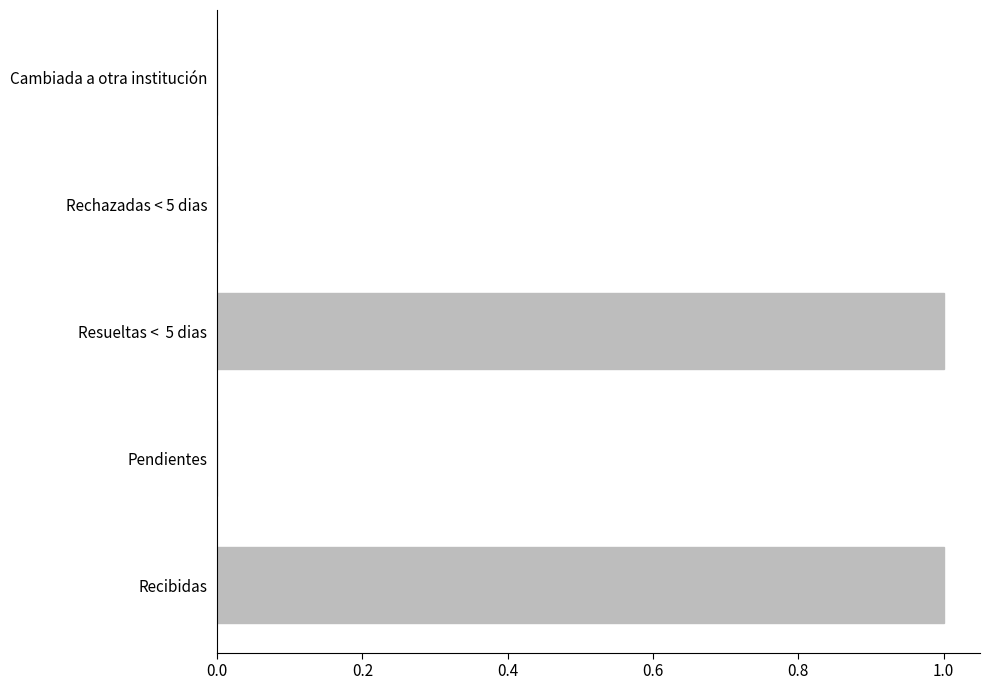

The chart shows a value of 1 at Resueltas <  5 dias. True or false?

True